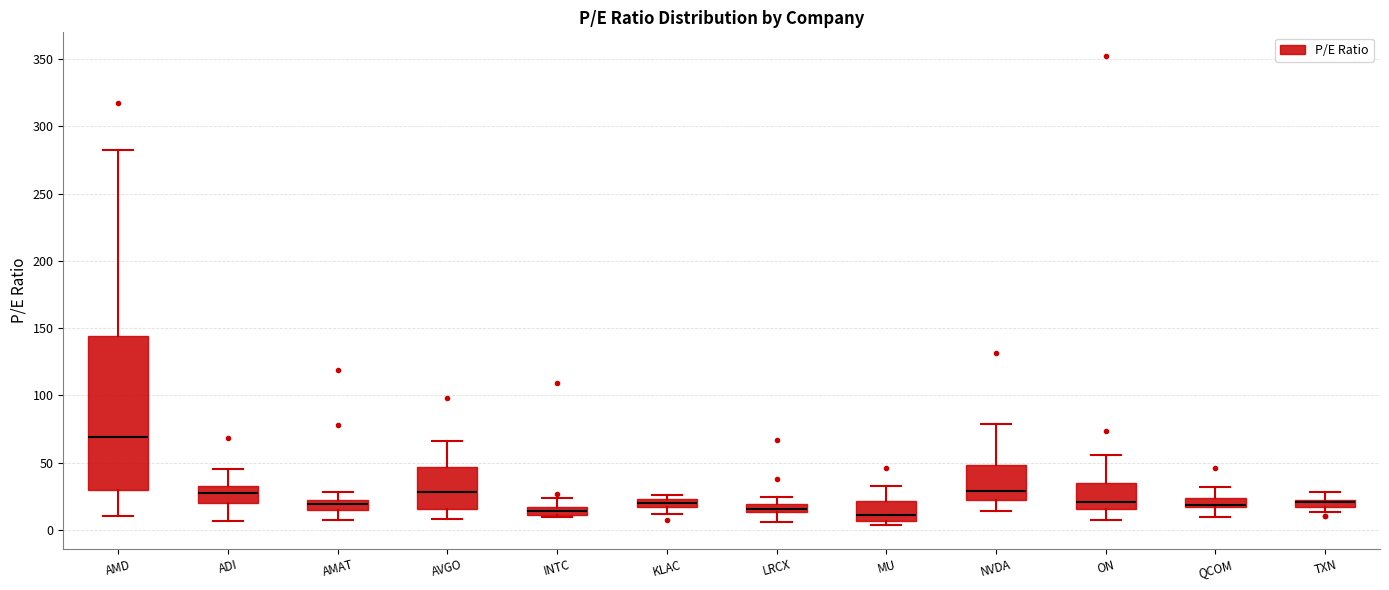

Comparing the boxes themselves (not the whiskers), which one is the tallest?

AMD